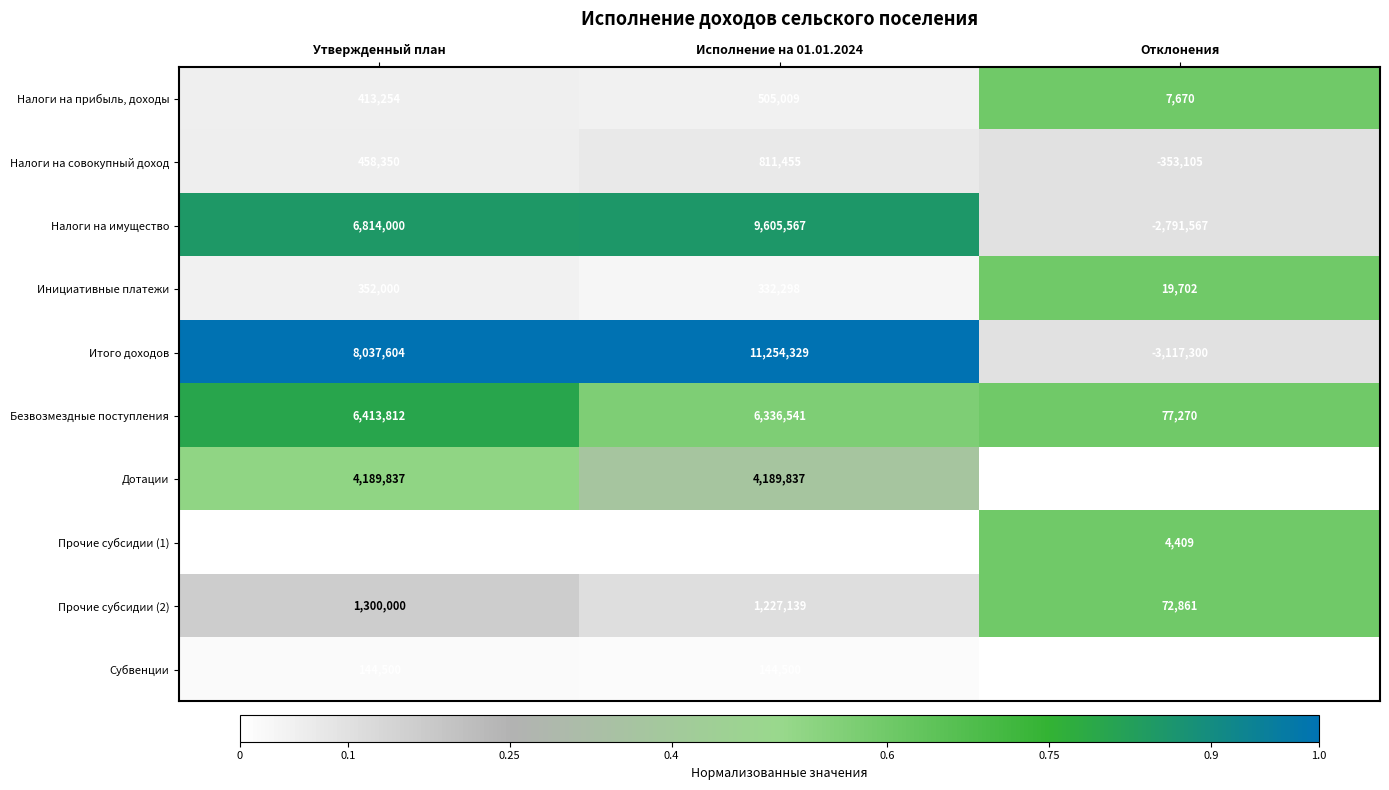

How many categories are shown in the chart?

3